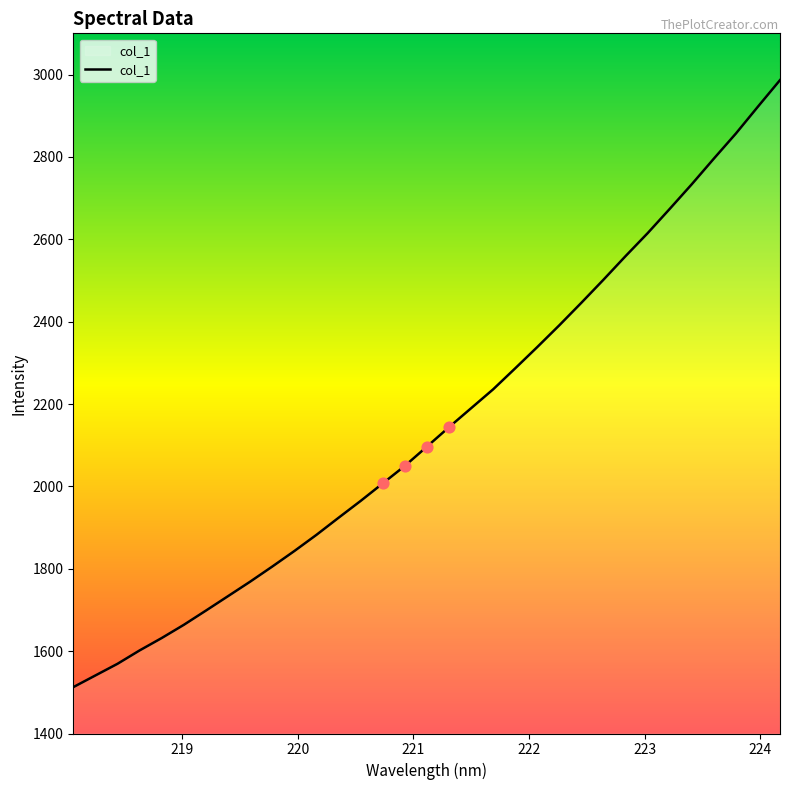

What is the minimum value shown in the chart?

1512.6